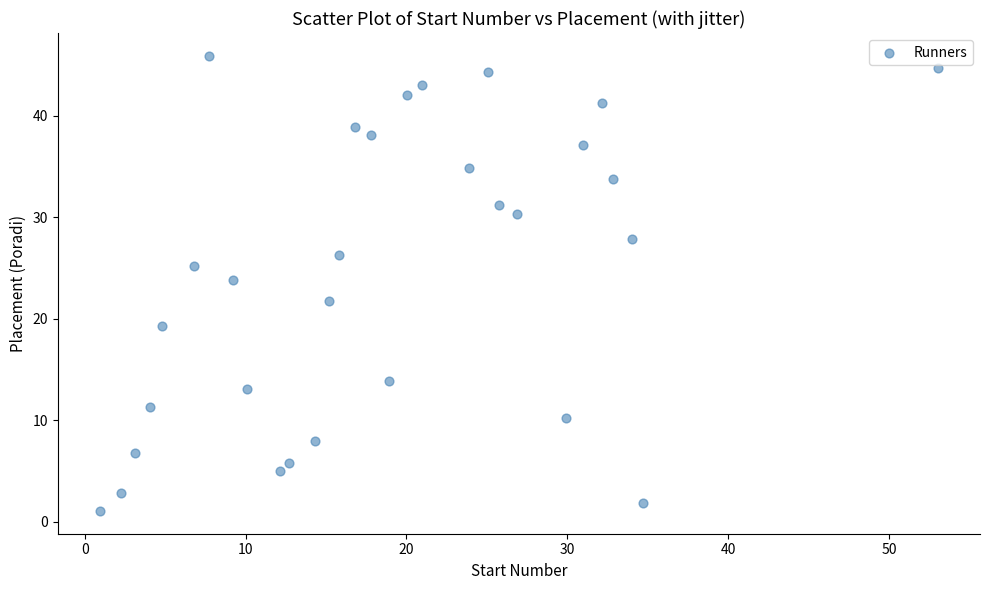

What Y value in the scatter plot is closest to 23?

23.8